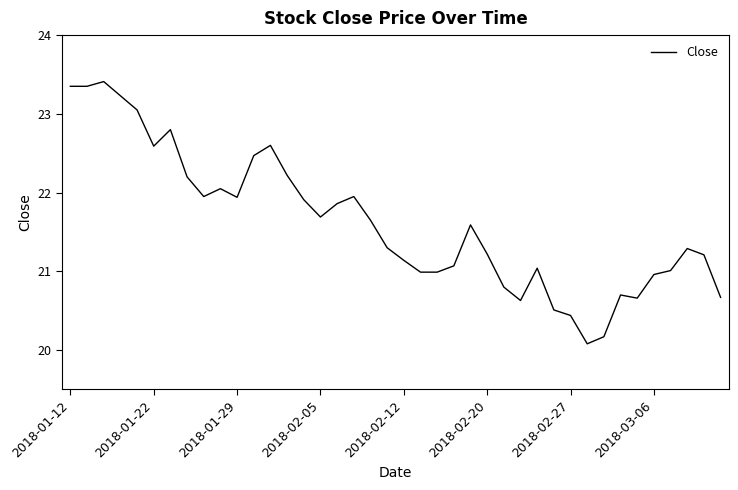

What is the difference between the maximum and minimum values?

3.3